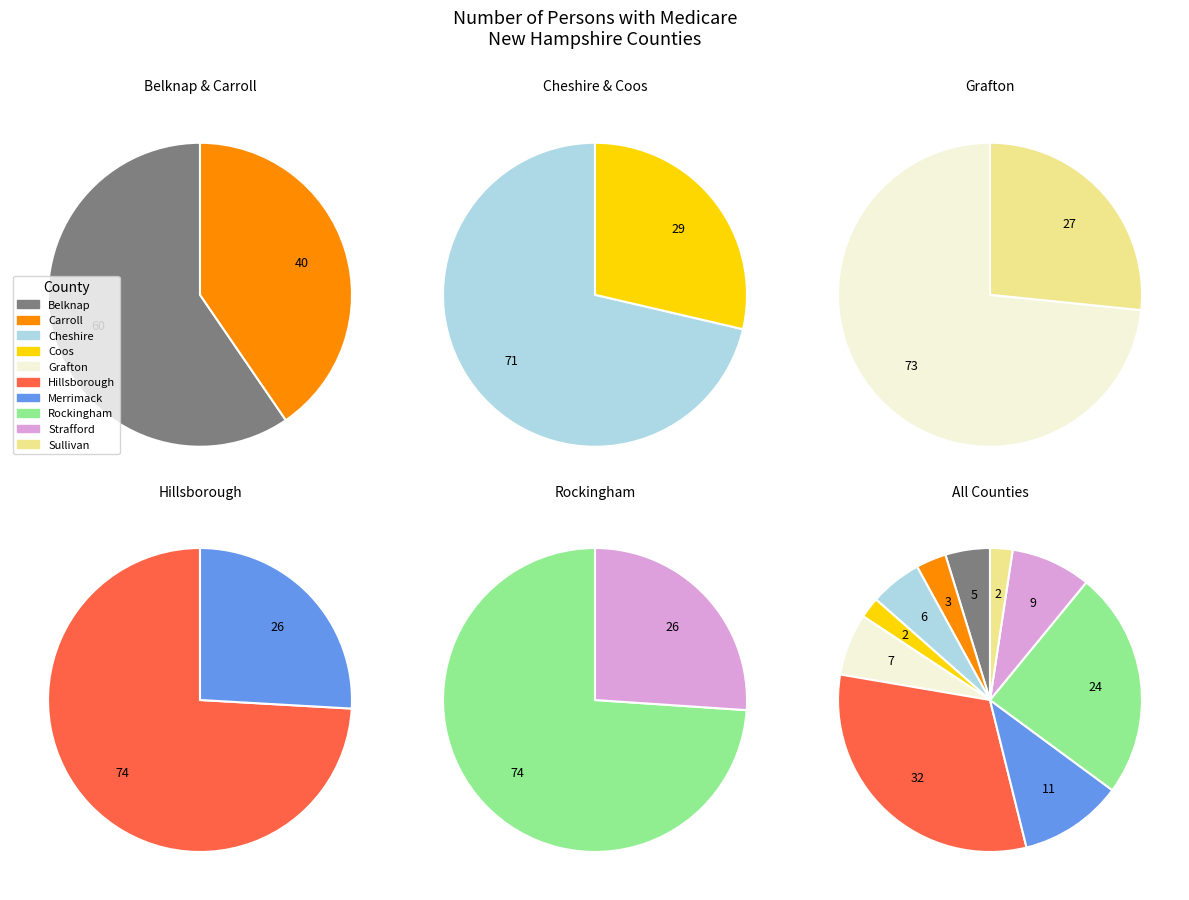

True or false: Grafton accounts for 14% of the total.

False